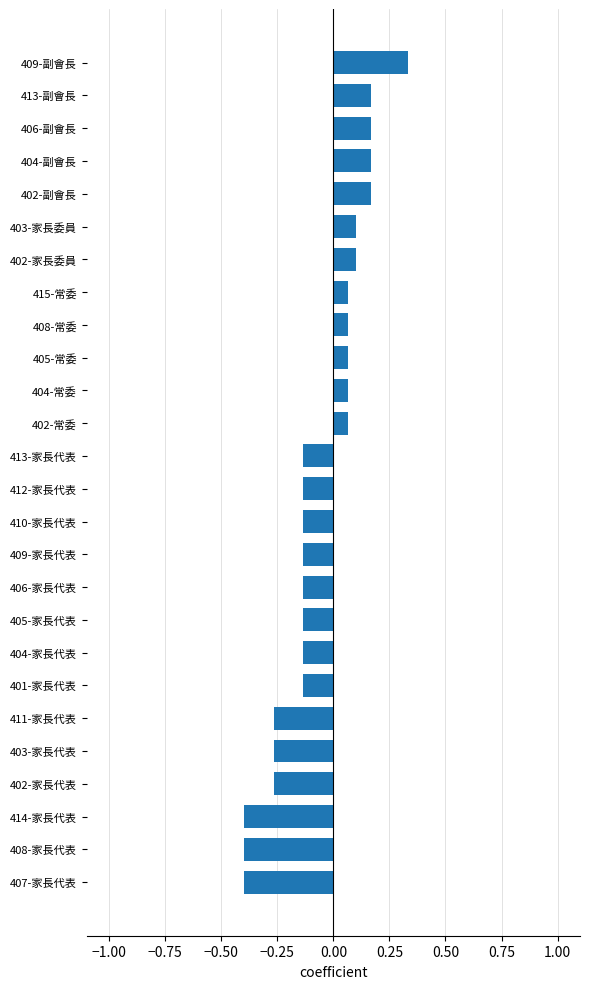

Between 410-家長代表 and 409-副會長, which is larger?

409-副會長